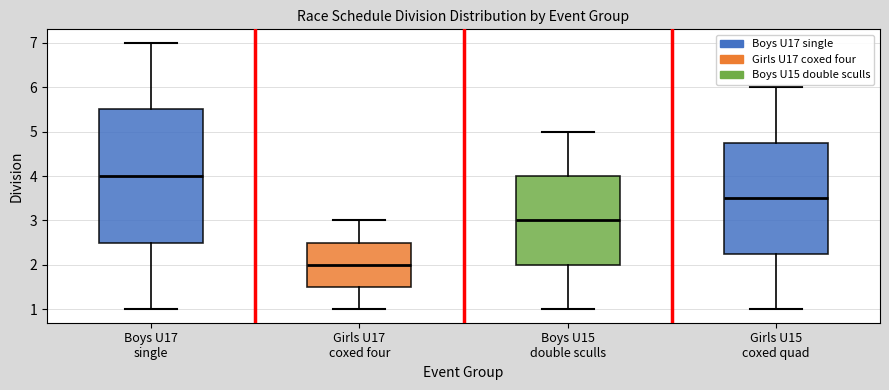

Which box has the highest median line?

Boys U17 single